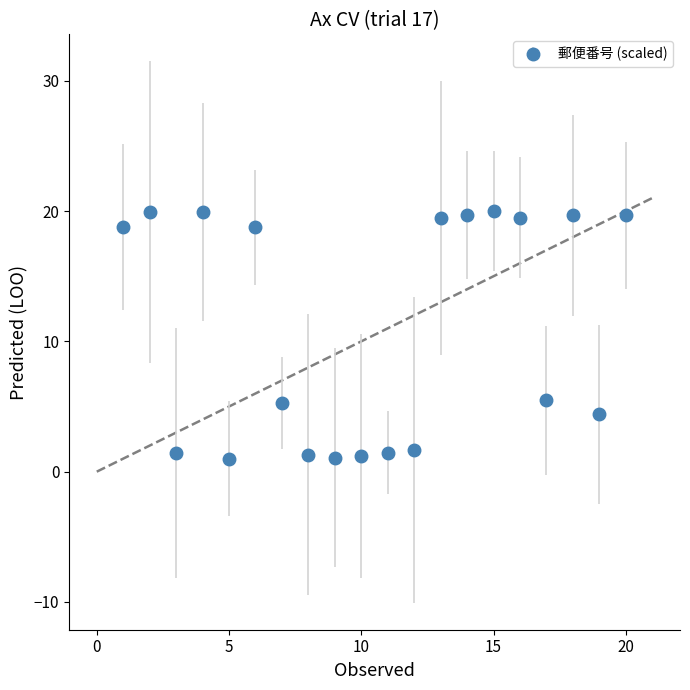

True or false: the data has more than 0 interior local peaks.

True